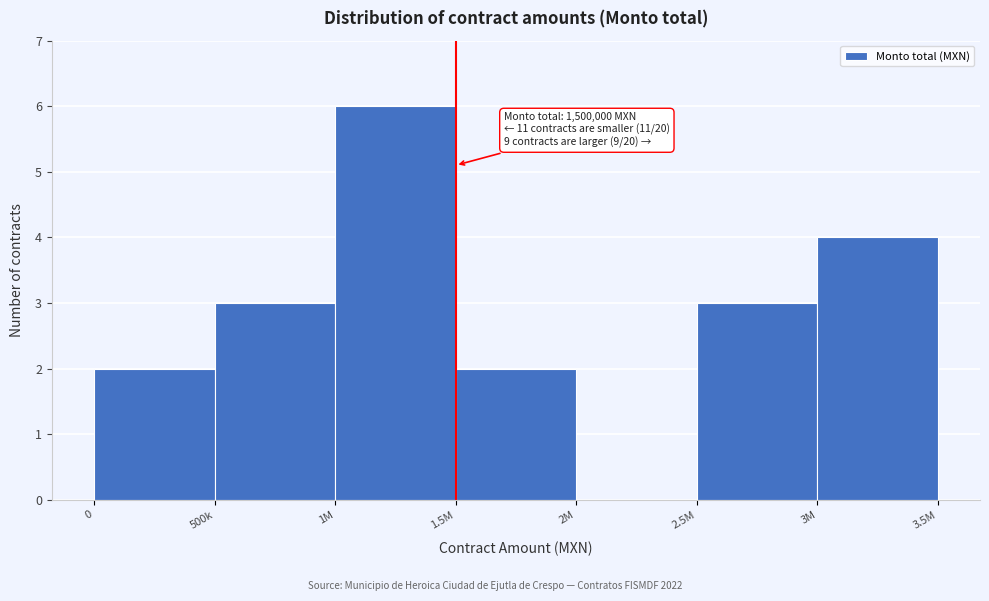

Reading right to left, extract all data points from this chart.

3M=4	2.5M=3	2M=0	1.5M=2	1M=6	500k=3	0=2